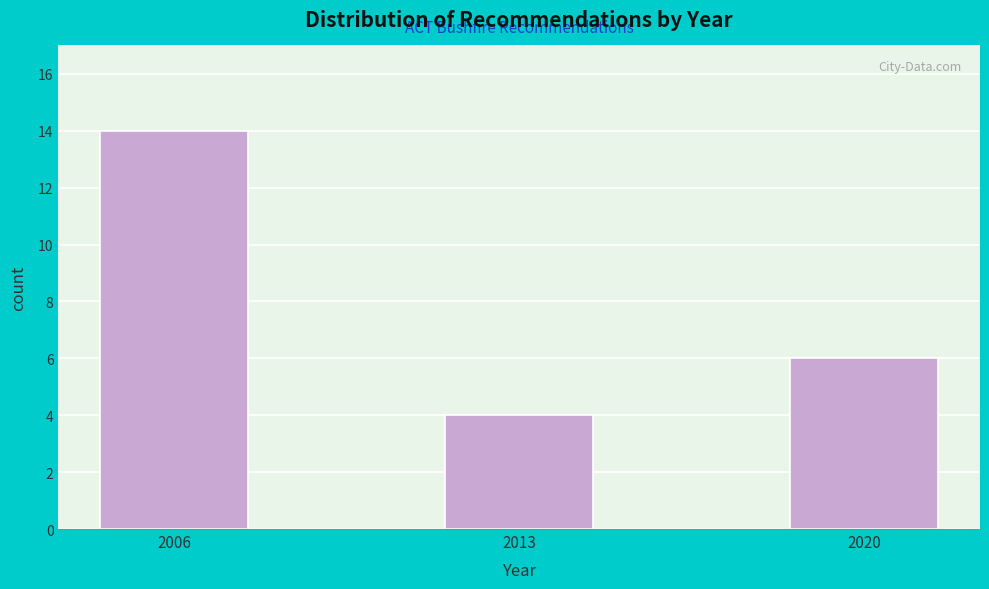

Reading left to right, list all the values displayed in this chart.

14	4	6